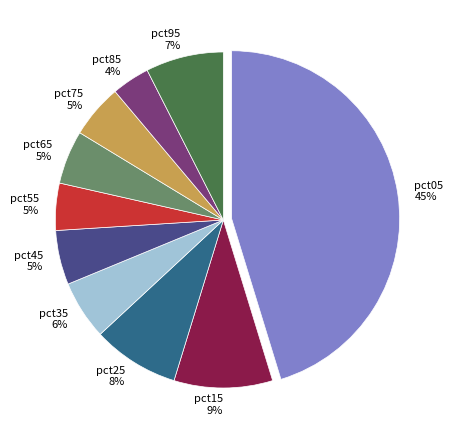

Is the sum of pct85 and pct65 greater than half?

No